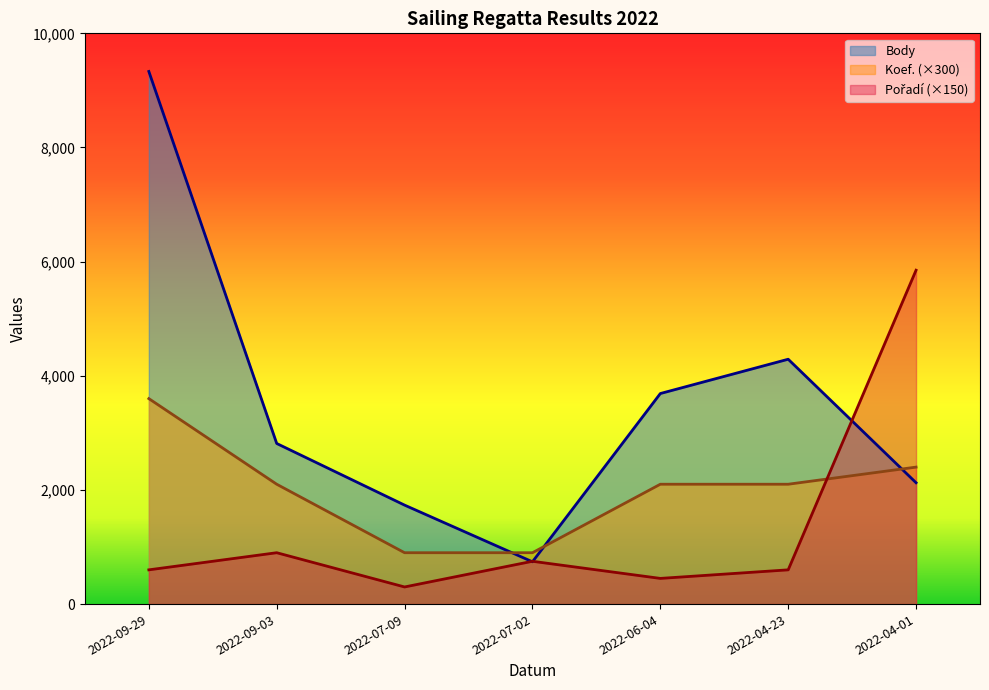

How many times do Pořadí and Body cross each other?

3